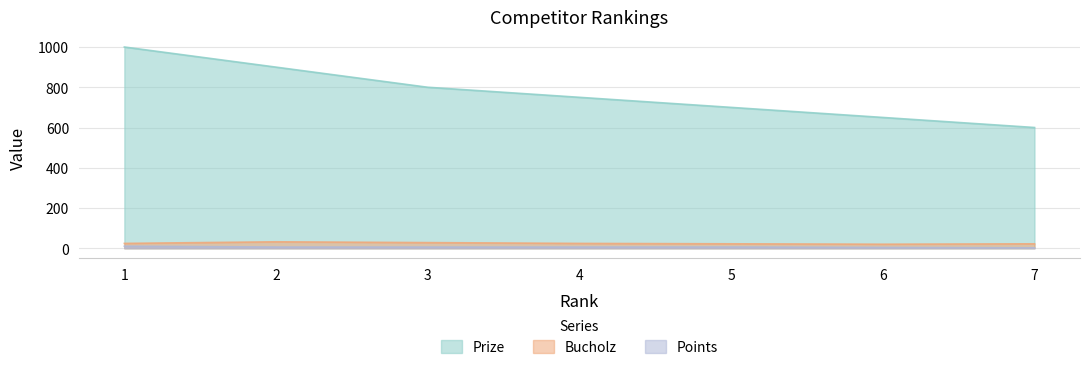

Which series has the largest range (max minus min)?

Prize